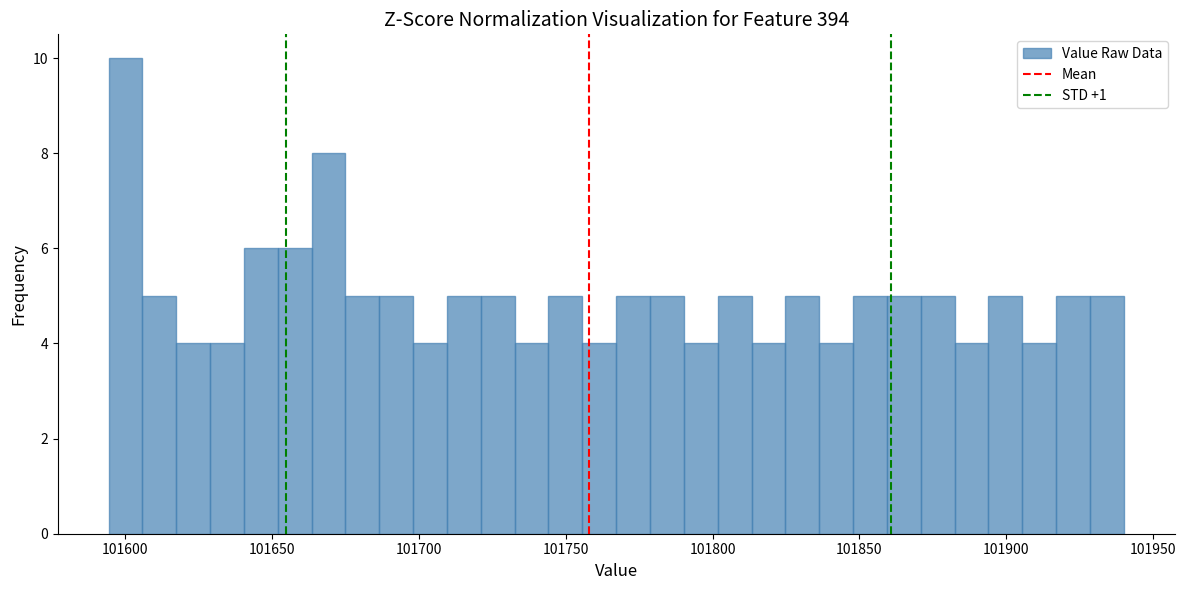

Read against the x-axis, roughly where is the centre of the tallest bar?

101600